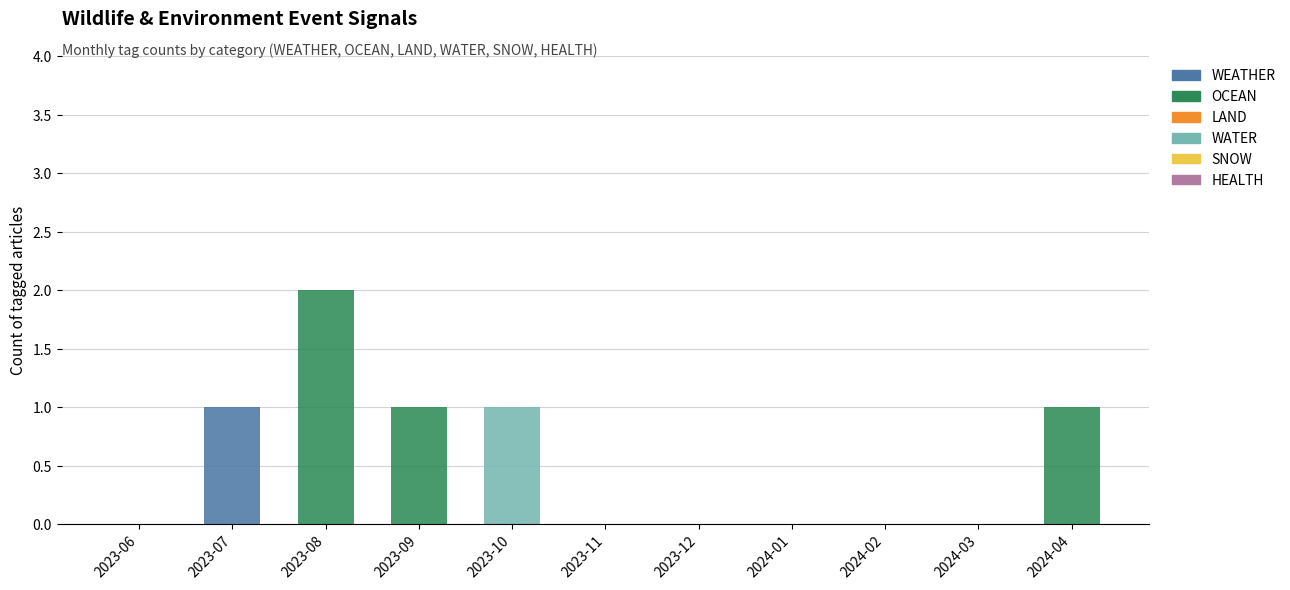

At which category is the sum across all series the highest?

2023-08